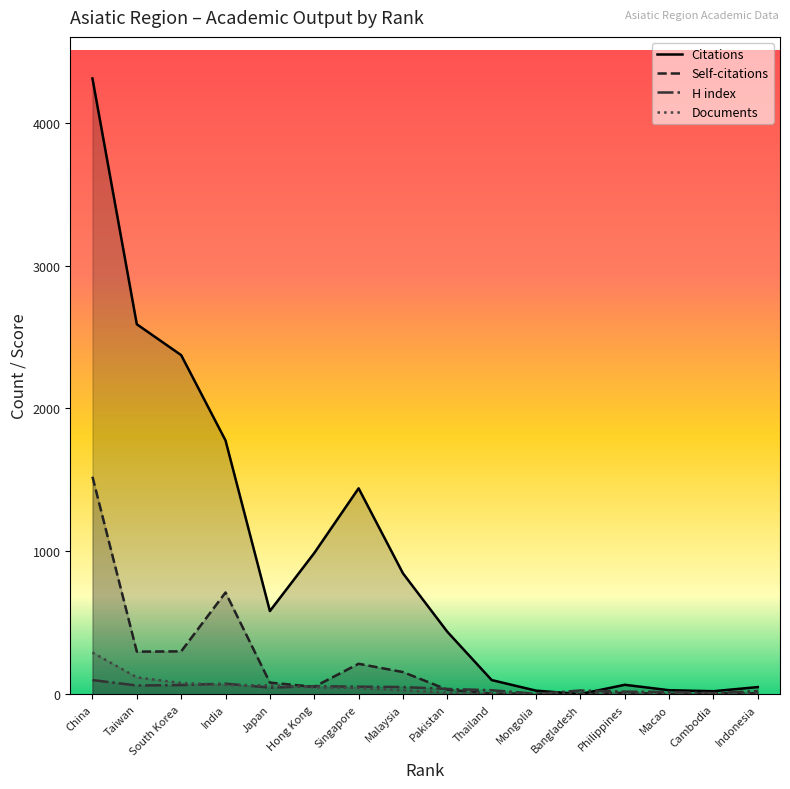

True or false: Self-citations has a value of 67 at South Korea.

False